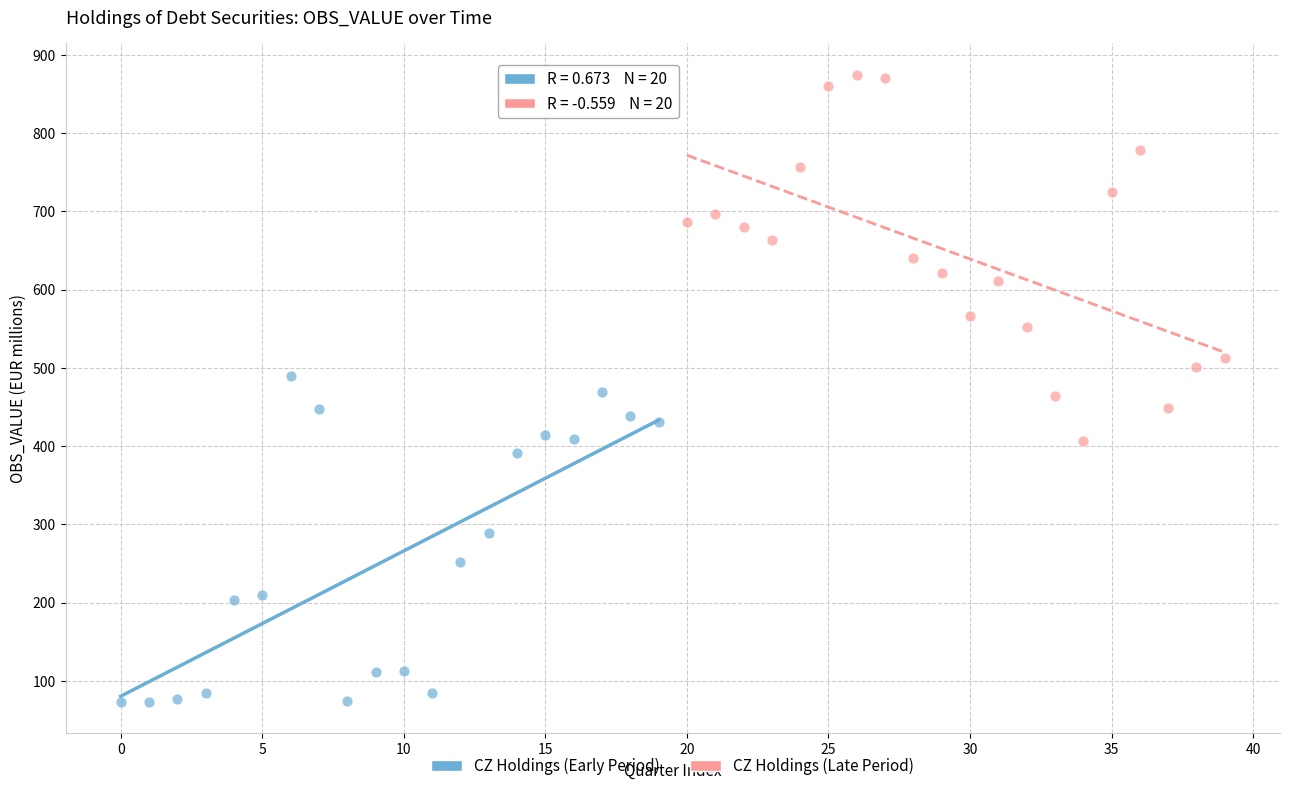

Which series has the widest spread of Y values?

CZ Holdings (Late Period)